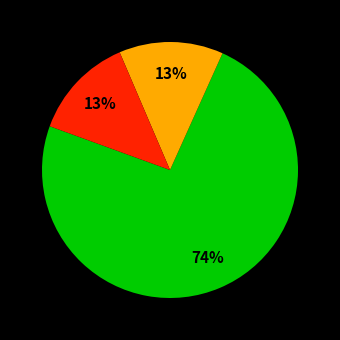

Does any single category account for the majority?

Yes